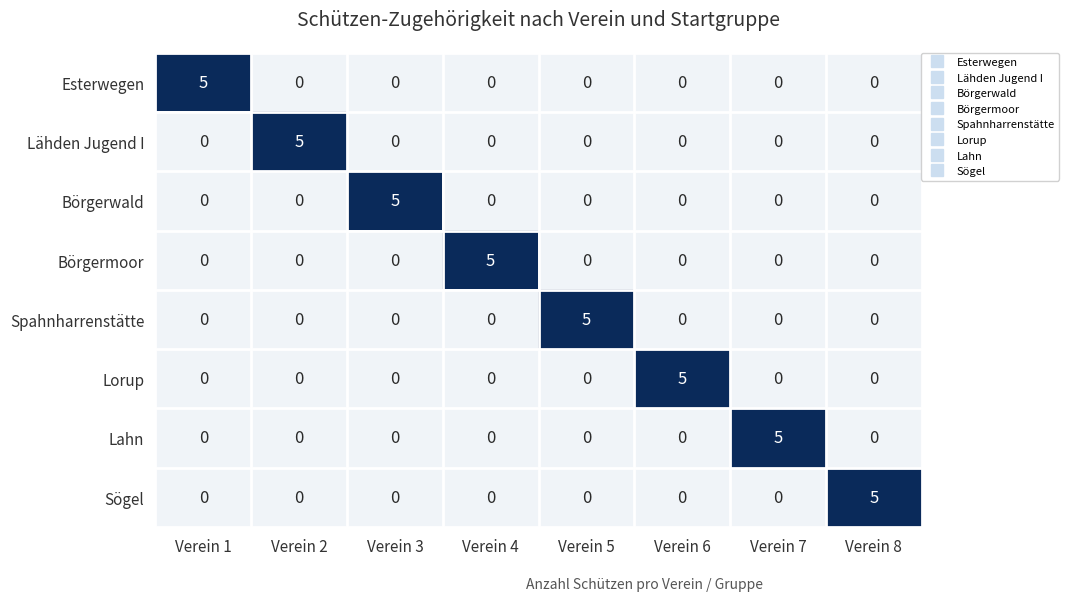

What is the maximum value for Lahn?

5